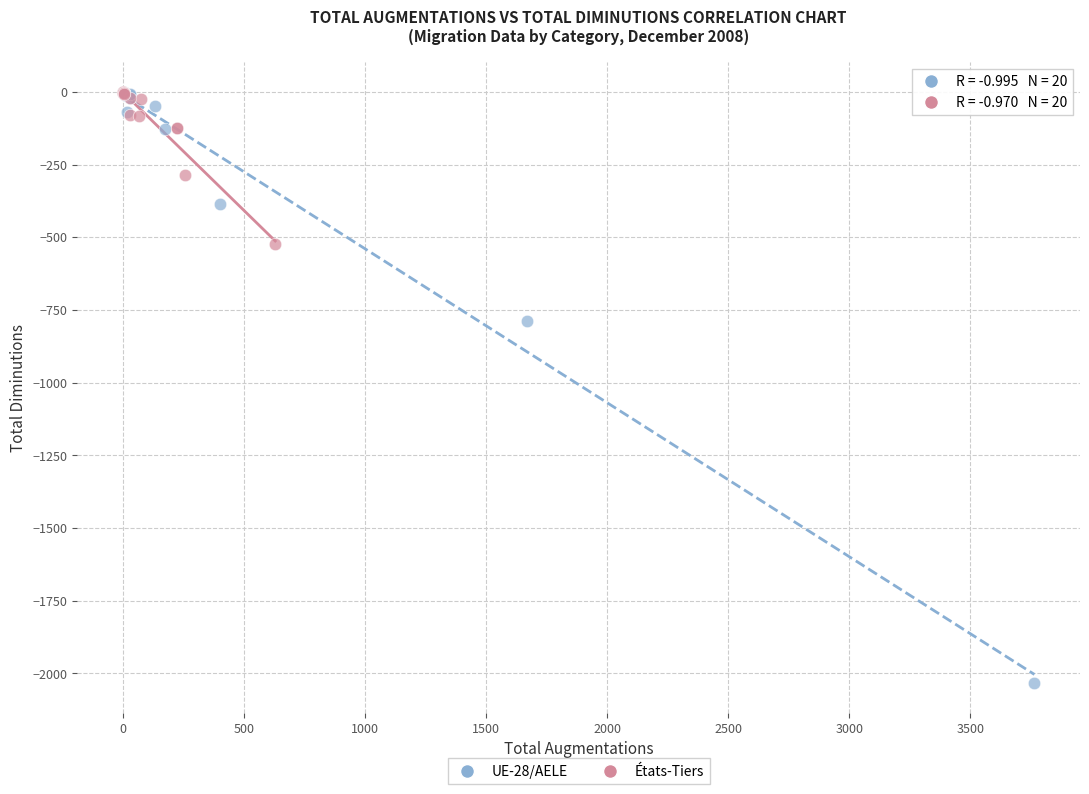

Which series has the largest Y range (max minus min)?

UE-28/AELE